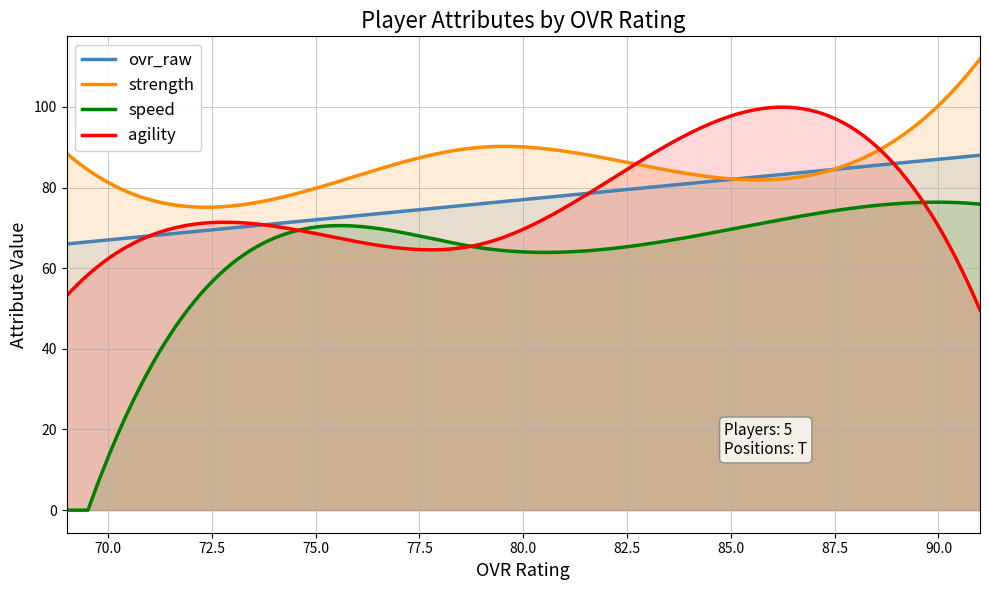

At which category does agility reach its first local valley?

77